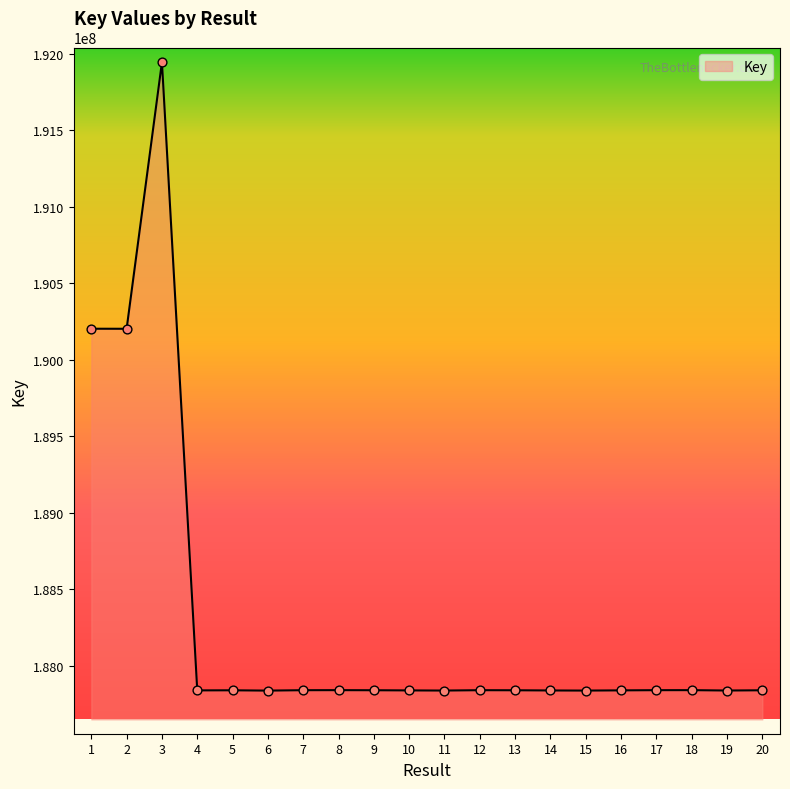

What is the change in value from 2 to 5?

-2362895